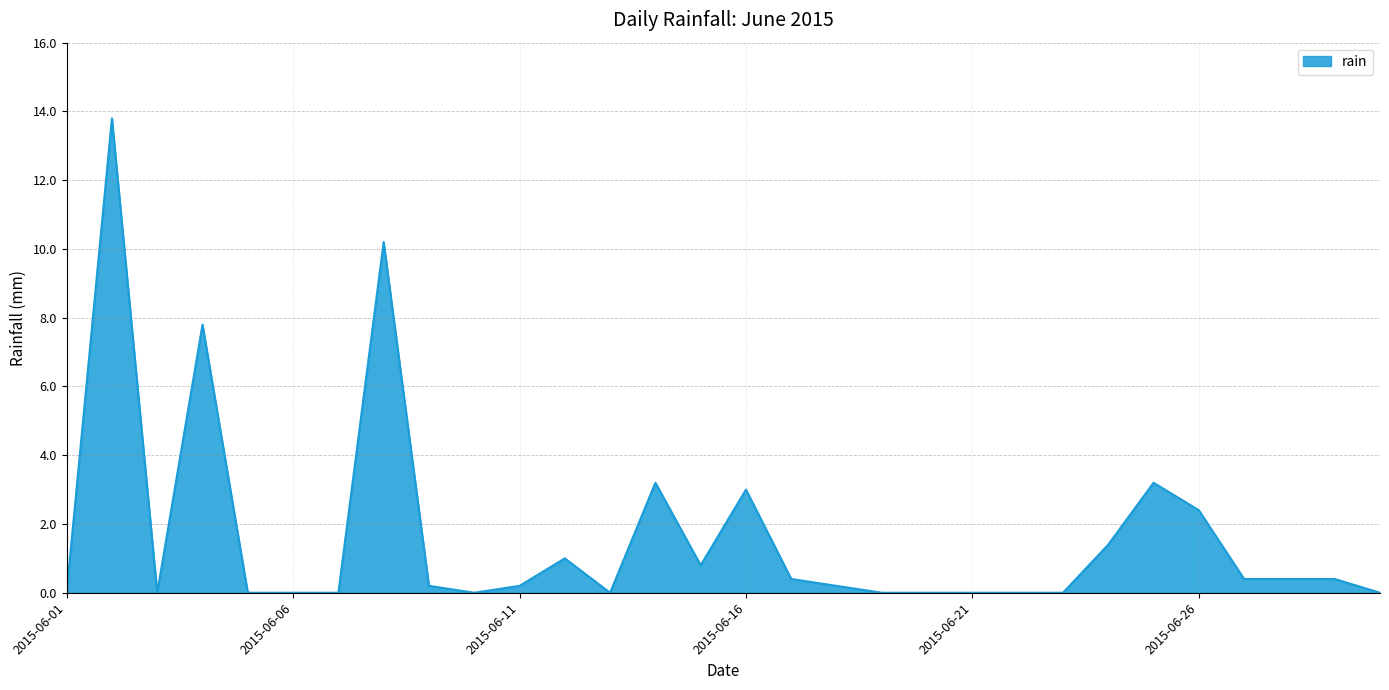

What is the difference between the maximum and minimum values?

13.8